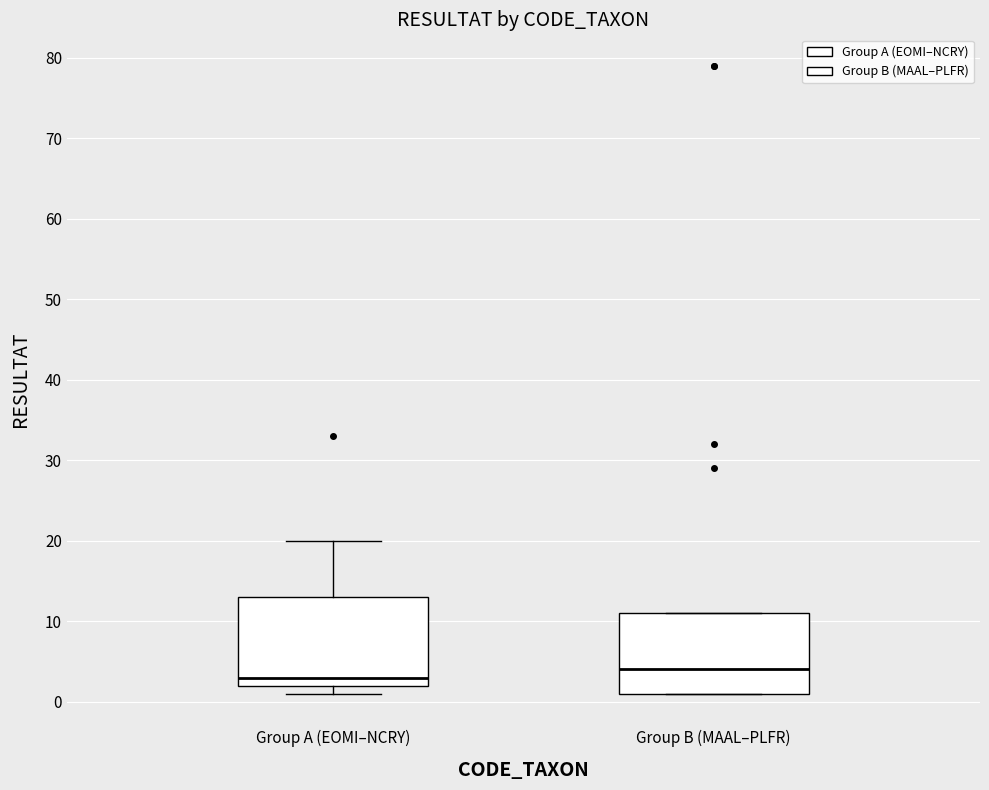

Which box is the tallest, from its lower edge to its upper edge?

Group A (EOMI–NCRY)